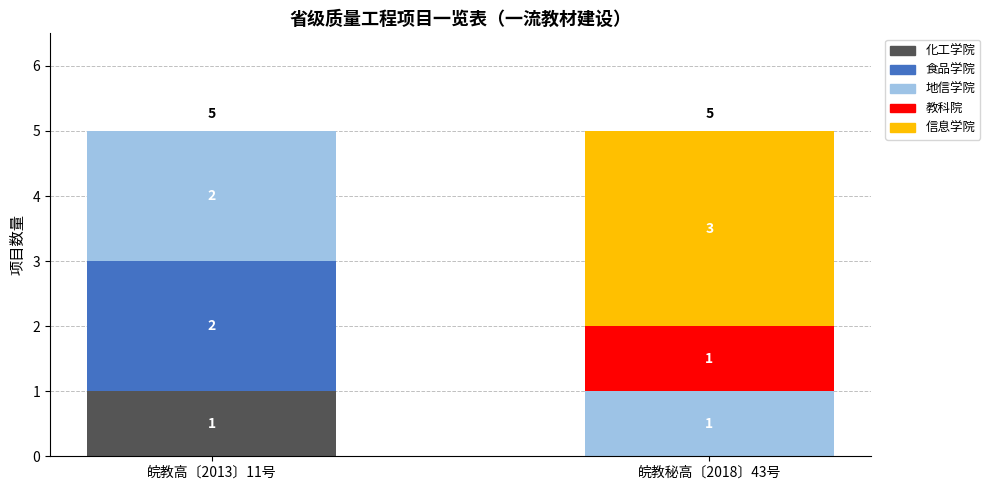

What is the total value across all series at 皖教秘高〔2018〕43号?

5